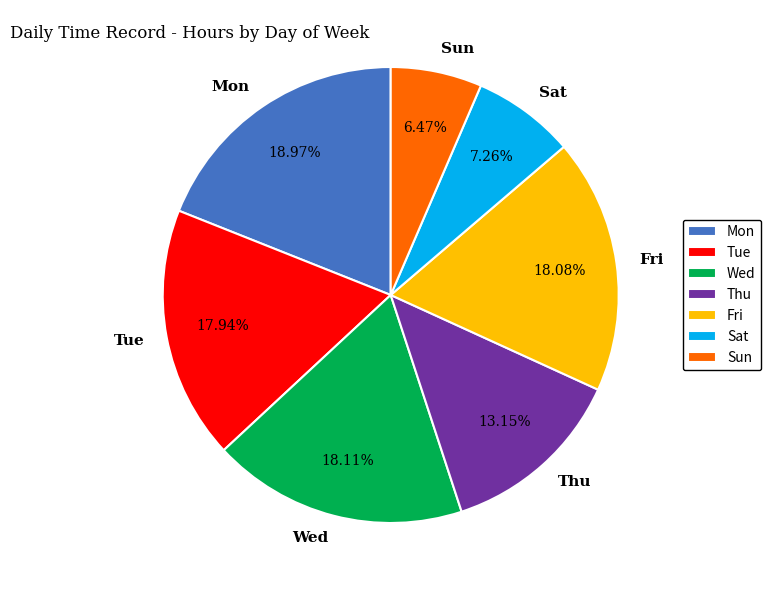

Between Sun and Thu, which is larger?

Thu